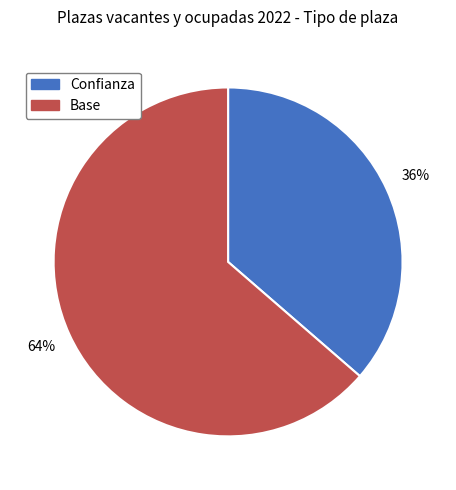

Which slice is the smallest?

Confianza